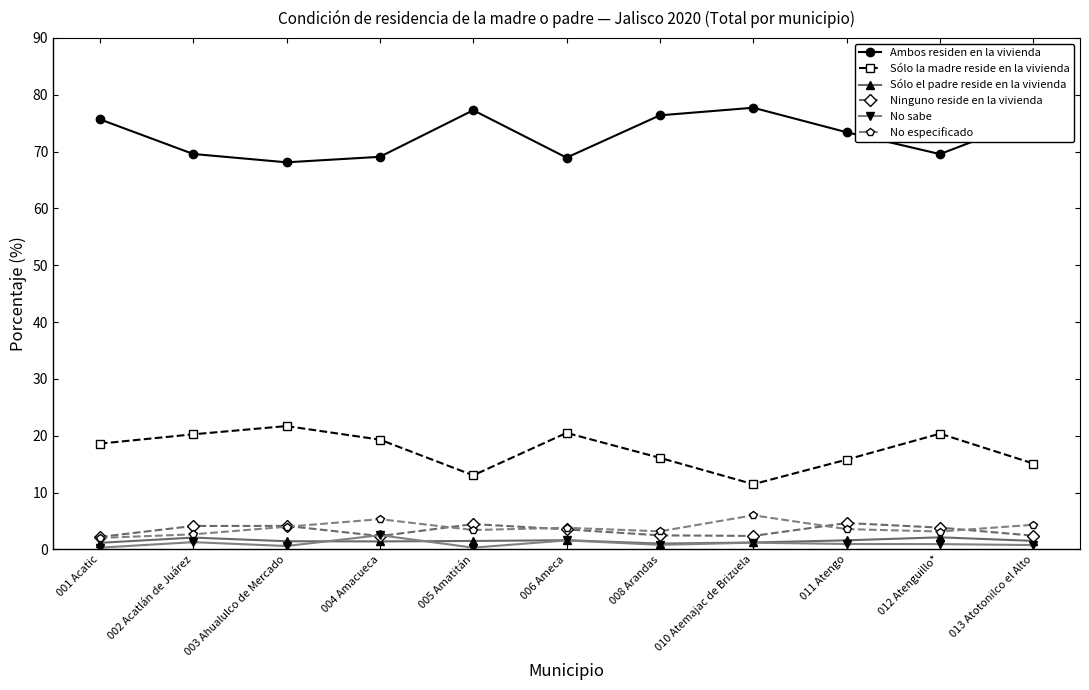

How many values in the Sólo la madre reside en la vivienda series are below 18?

5